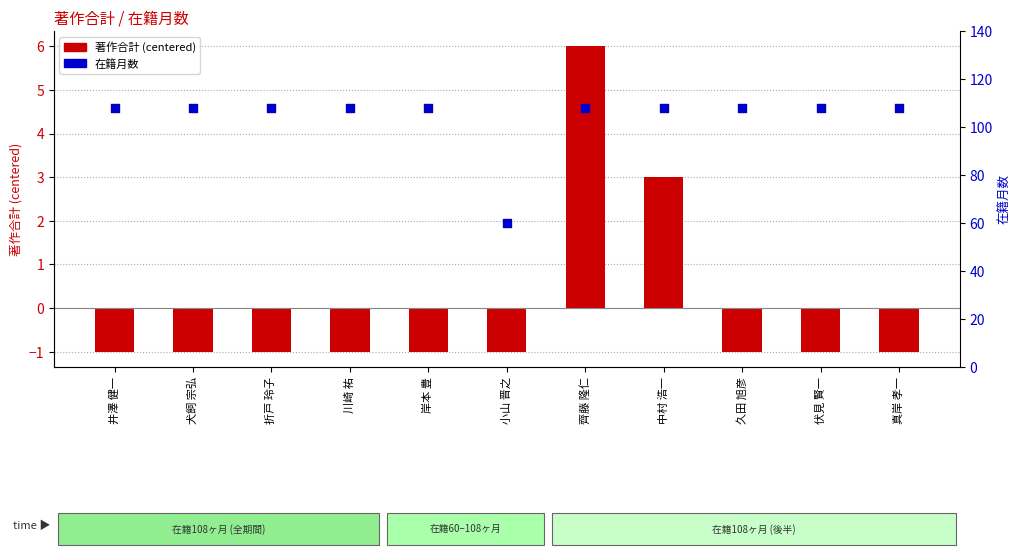

Which series reaches the maximum Y coordinate?

在籍月数